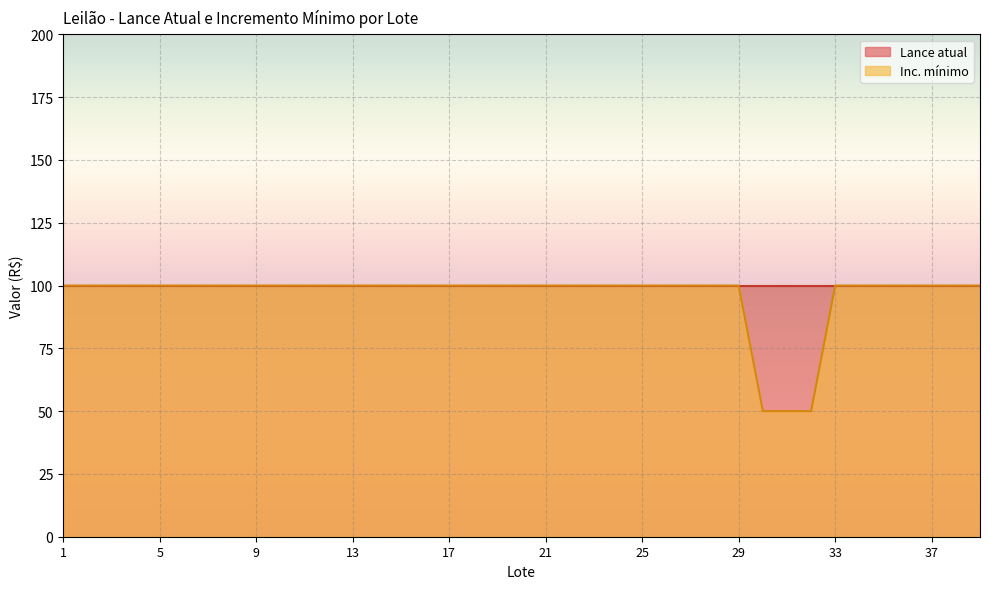

List the labels in order of value, smallest first.

30, 31, 32, 1, 2, 3, 4, 5, 6, 7, 8, 9, 10, 11, 12, 13, 14, 15, 16, 17, 18, 19, 20, 21, 22, 23, 24, 25, 26, 27, 28, 29, 33, 34, 35, 36, 37, 38, 39